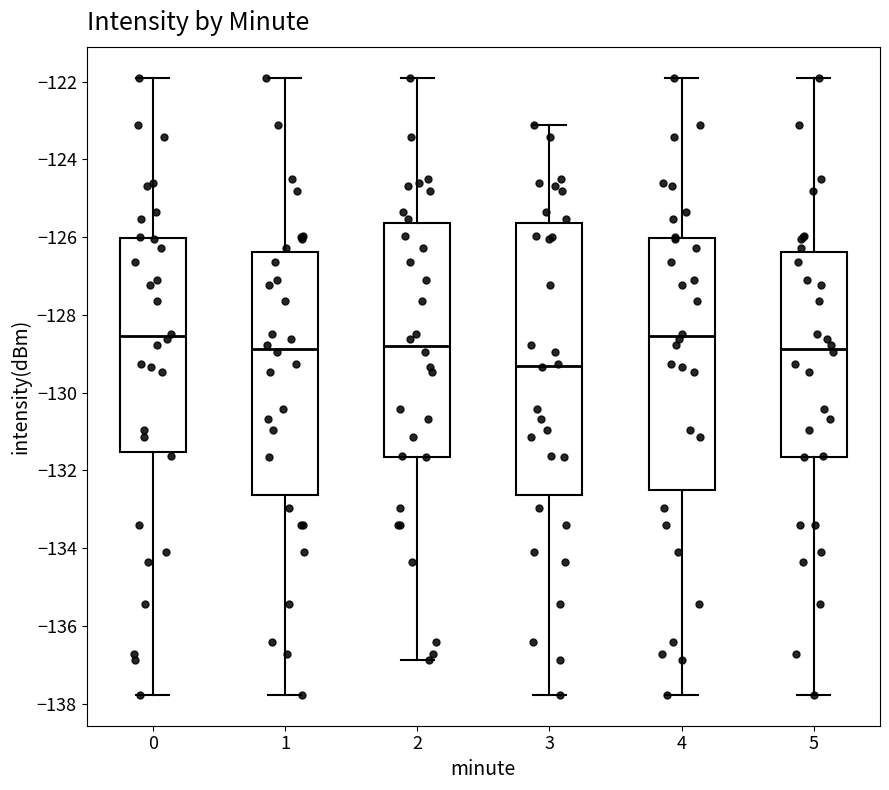

Reading left to right, transcribe this box plot: for each box, give where its median line is, the range the box spans, and where its two whiskers end, as read against the y-axis. The values are not printed on the chart, so give them approximately, as read against the axis.

0: median -128.6, box -131.6 to -126.0, whiskers -137.8 to -121.8
1: median -128.8, box -132.6 to -126.4, whiskers -137.8 to -121.8
2: median -128.8, box -131.6 to -125.6, whiskers -136.8 to -121.8
3: median -129.4, box -132.6 to -125.6, whiskers -137.8 to -123.2
4: median -128.6, box -132.6 to -126.0, whiskers -137.8 to -121.8
5: median -128.8, box -131.6 to -126.4, whiskers -137.8 to -121.8